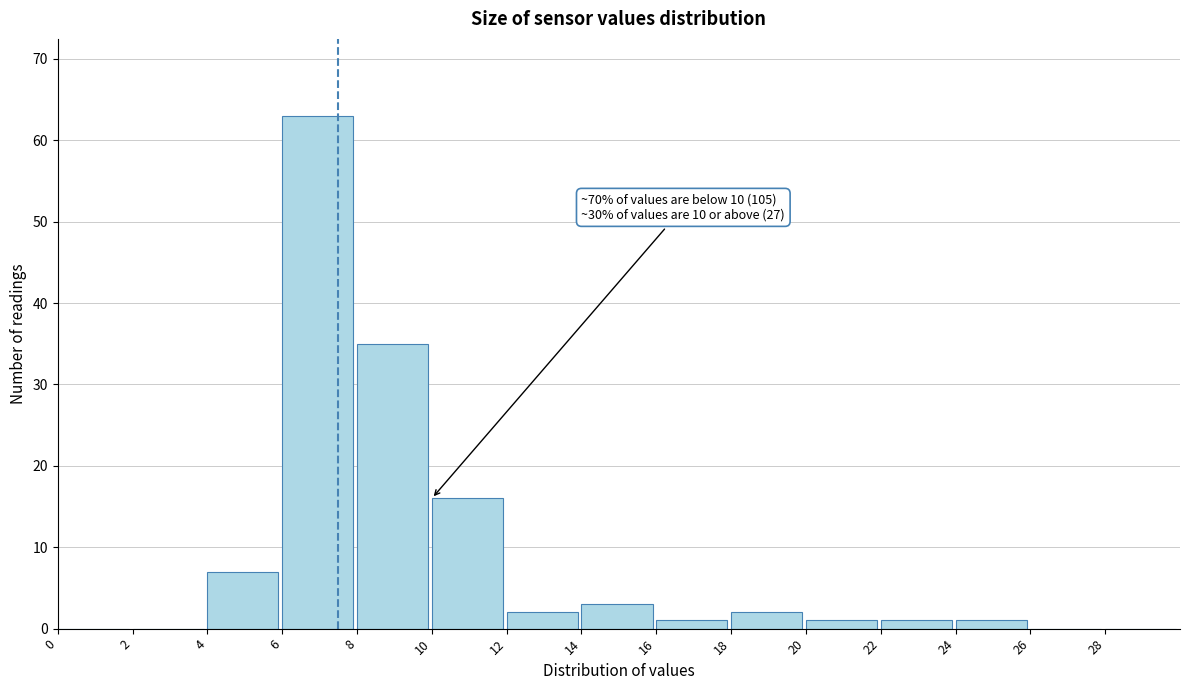

Over which range of the x-axis is the bar tallest?

6 to 8